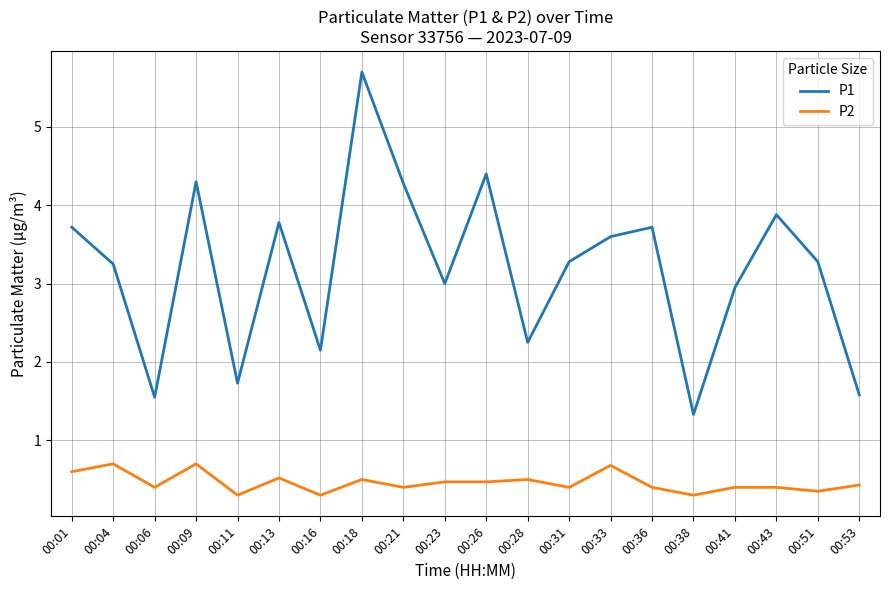

What is the difference between the highest and lowest values at 00:09?

3.6